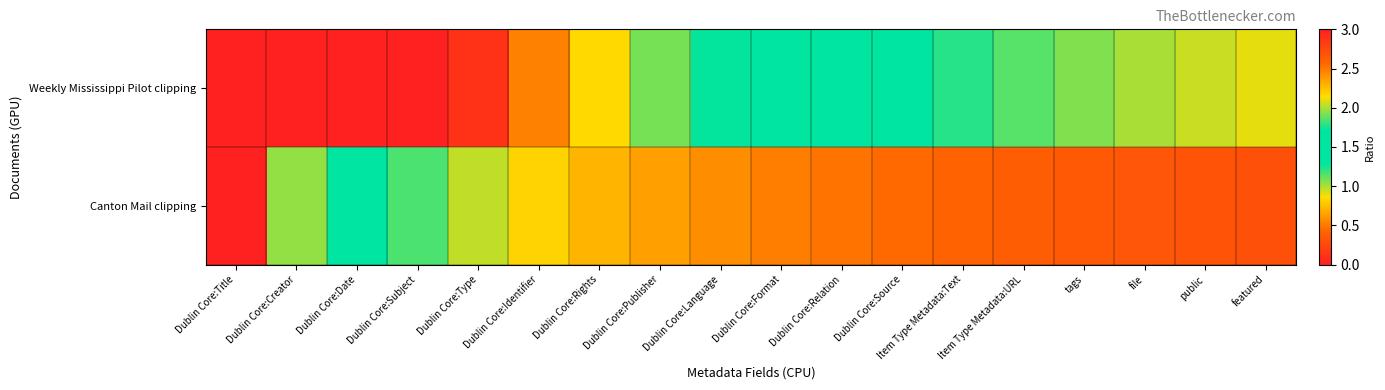

How many data points does each series have?

18